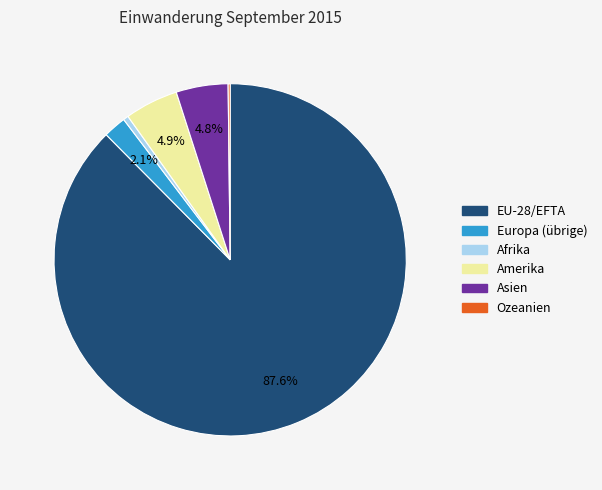

Does EU-28/EFTA account for over 50% of the chart?

Yes